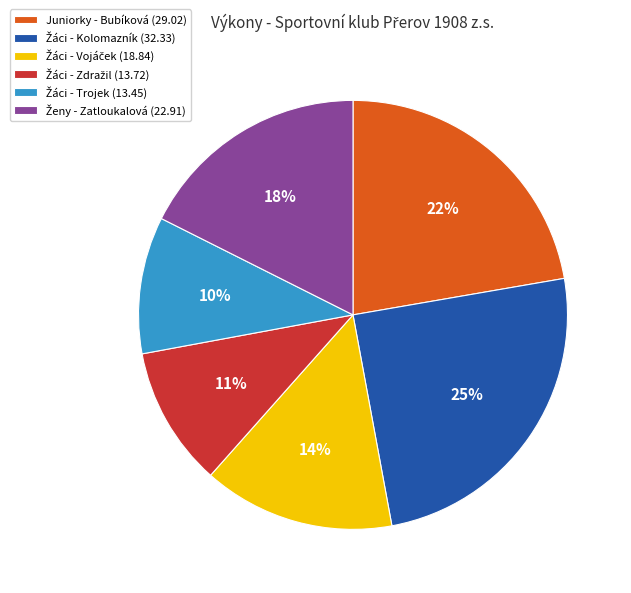

To the nearest percent, what is the average slice percentage?

17%